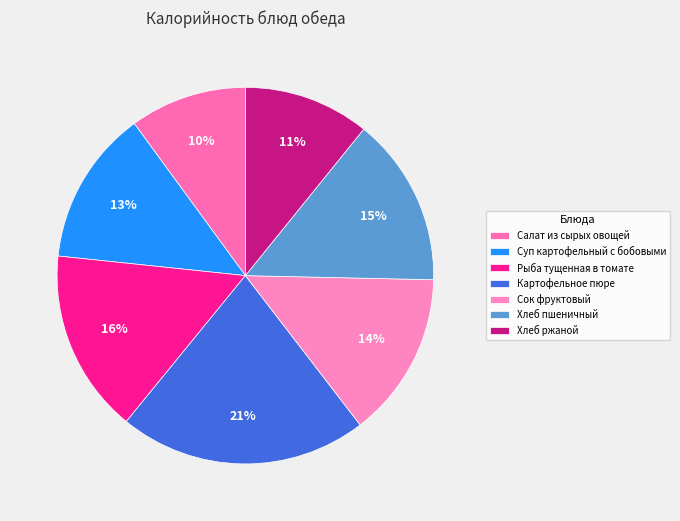

Between Сок фруктовый and Суп картофельный с бобовыми, which is larger?

Сок фруктовый